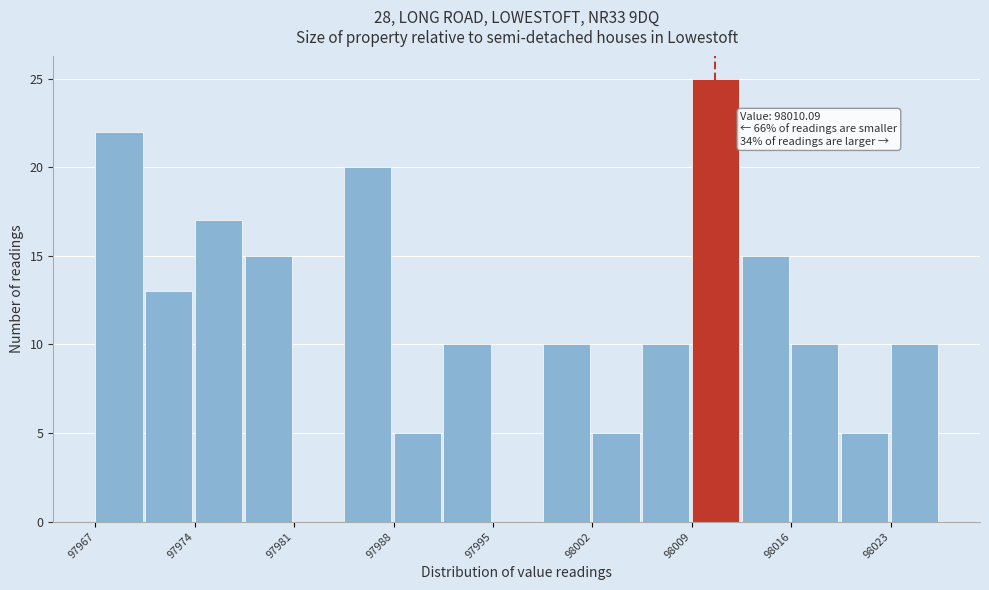

Read against the x-axis, roughly where is the centre of the tallest bar?

98011